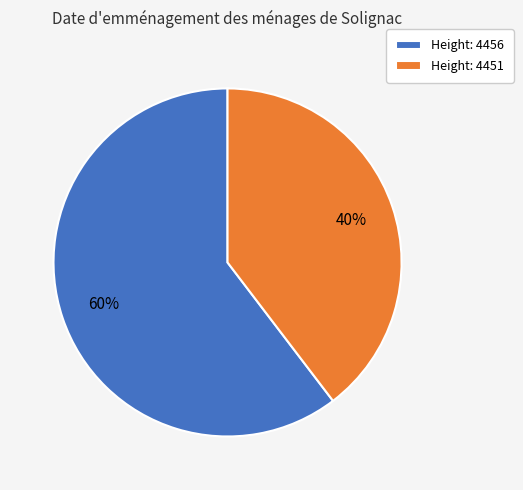

To the nearest percent, what portion does Height: 4456 represent?

60%